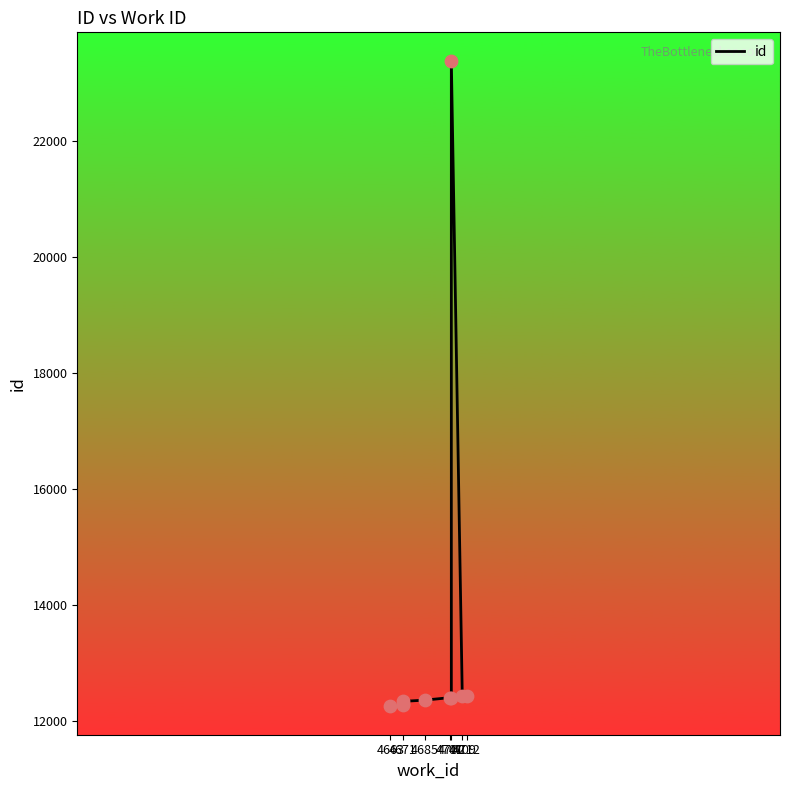

Between 4671 and 4685, which is larger?

4685